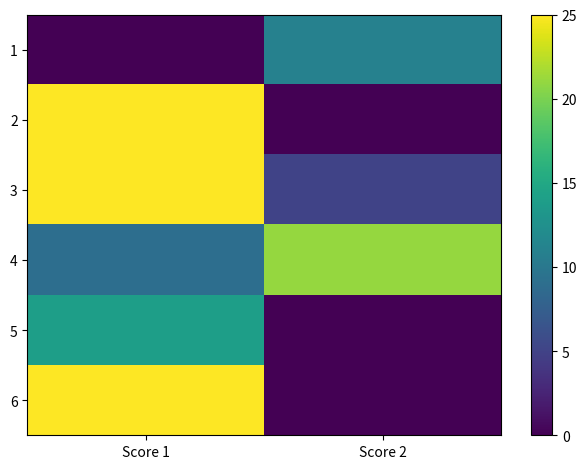

Rank the series at Score 2 from lowest to highest value.

2, 5, 6, 3, 1, 4